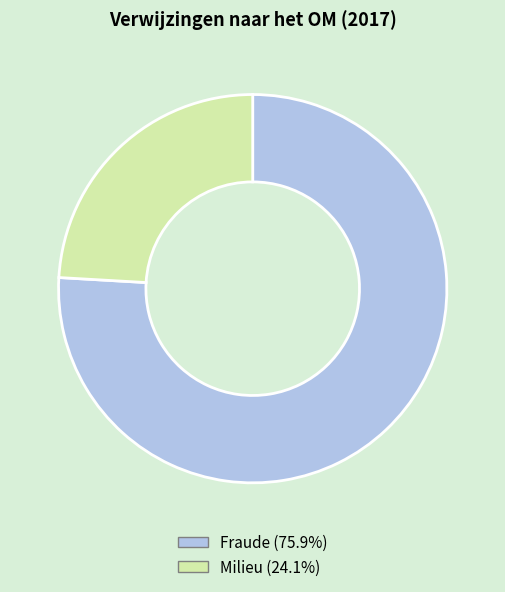

How many segments does this pie chart have?

2